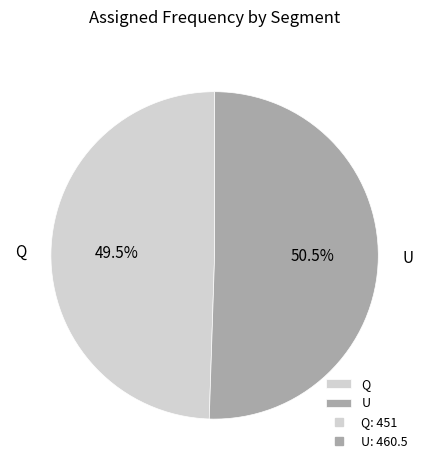

How much of the chart is everything except U?

49.5%